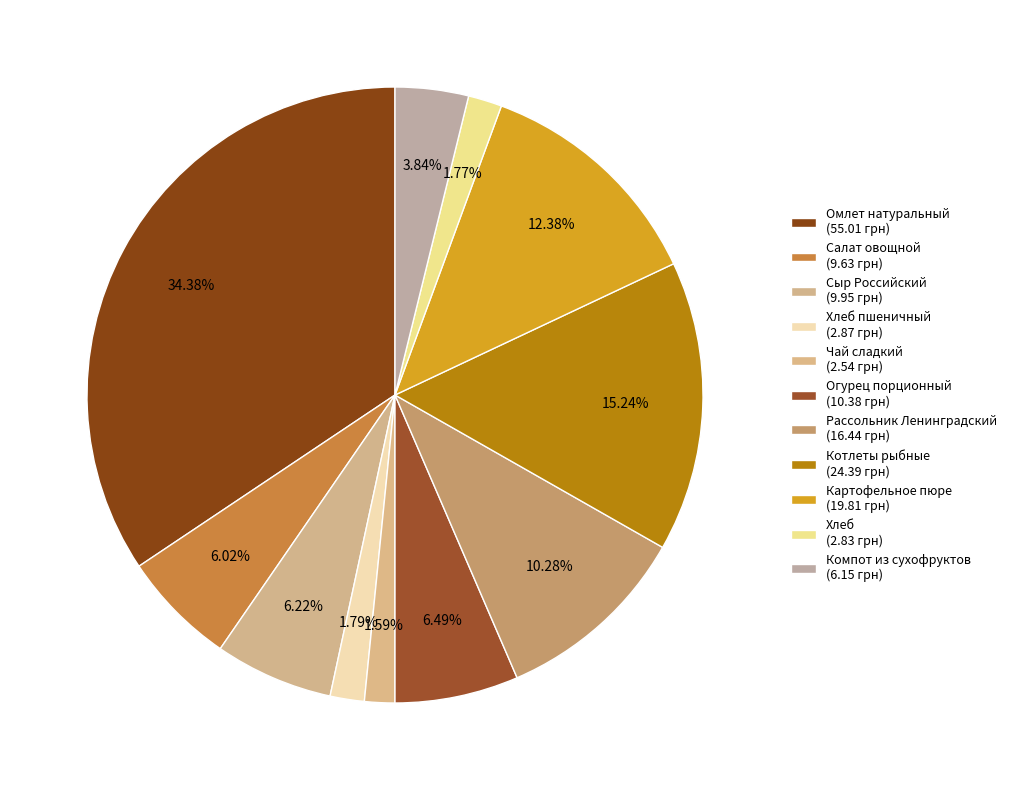

How many segments does this pie chart have?

11